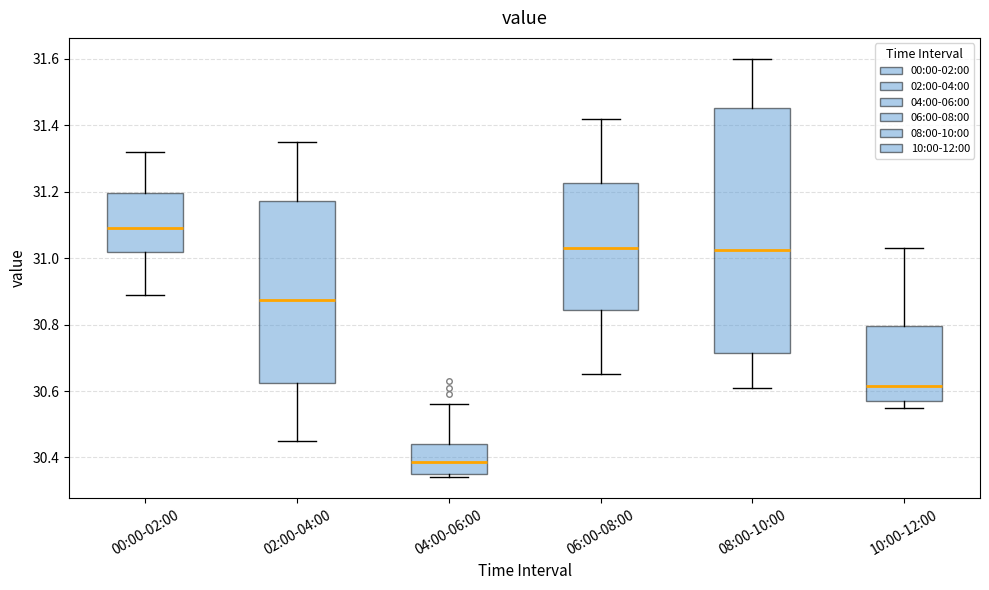

Reading left to right, read every box against the y-axis: the position of its median line, the range the box covers, and the ends of its whiskers. The values are not printed on the chart, so give them approximately, as read against the axis.

00:00-02:00: median 31.10, box 31.02 to 31.20, whiskers 30.90 to 31.32
02:00-04:00: median 30.88, box 30.62 to 31.18, whiskers 30.46 to 31.36
04:00-06:00: median 30.38, box 30.36 to 30.44, whiskers 30.34 to 30.56
06:00-08:00: median 31.04, box 30.84 to 31.22, whiskers 30.66 to 31.42
08:00-10:00: median 31.02, box 30.72 to 31.46, whiskers 30.62 to 31.60
10:00-12:00: median 30.62, box 30.58 to 30.80, whiskers 30.56 to 31.04